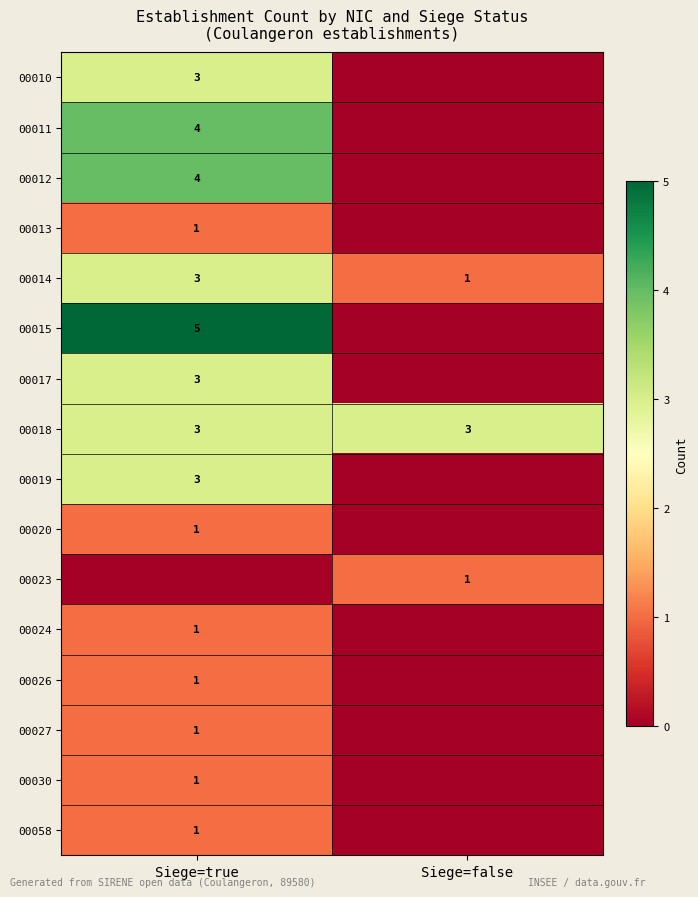

Which category has the lowest value in the 00014 series?

Siege=false